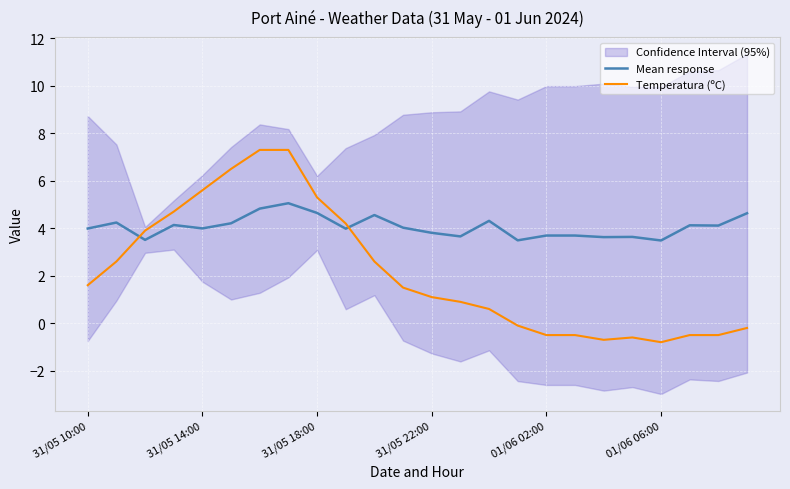

What is the minimum value for Mean response?

3.5